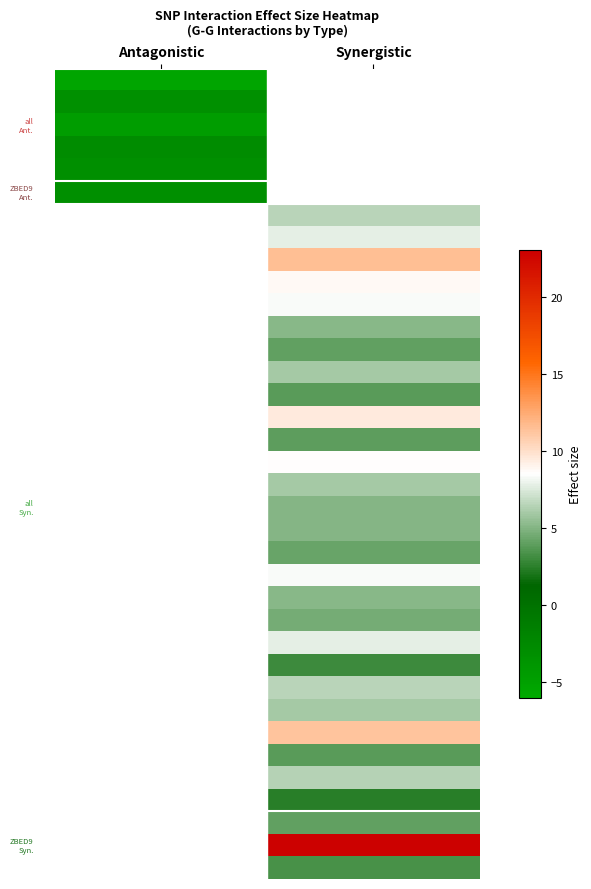

Which has a higher value, Antagonistic or Synergistic?

Synergistic